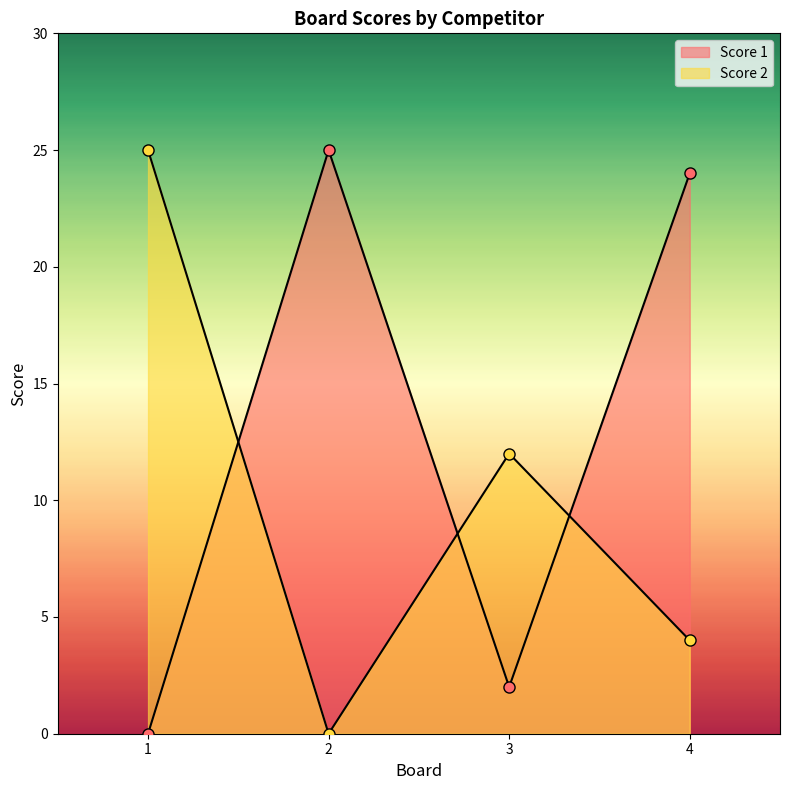

Reading left to right, extract all data points from this chart.

Score 1: 1=0	2=25	3=2	4=24
Score 2: 1=25	2=0	3=12	4=4